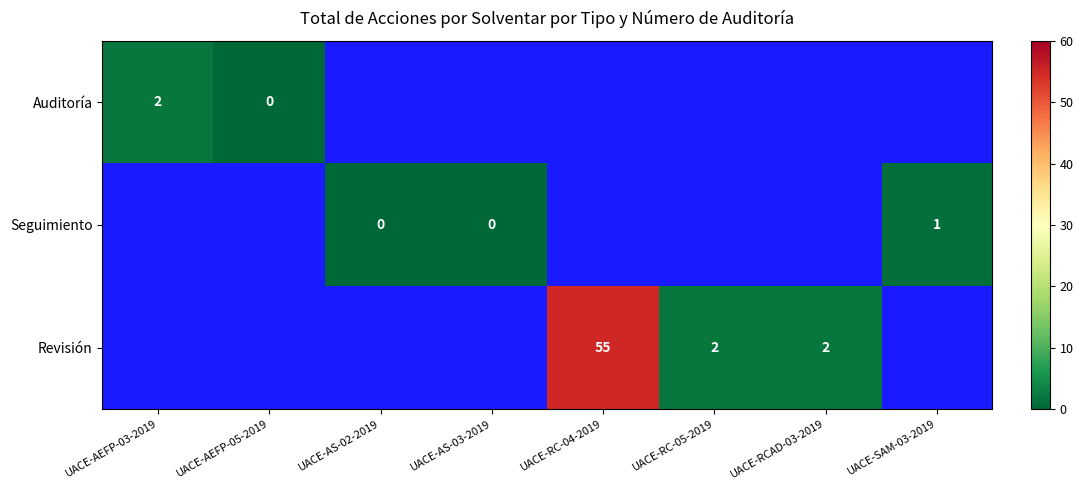

Is it true that Revisión equals 3 at UACE-RC-05-2019?

False